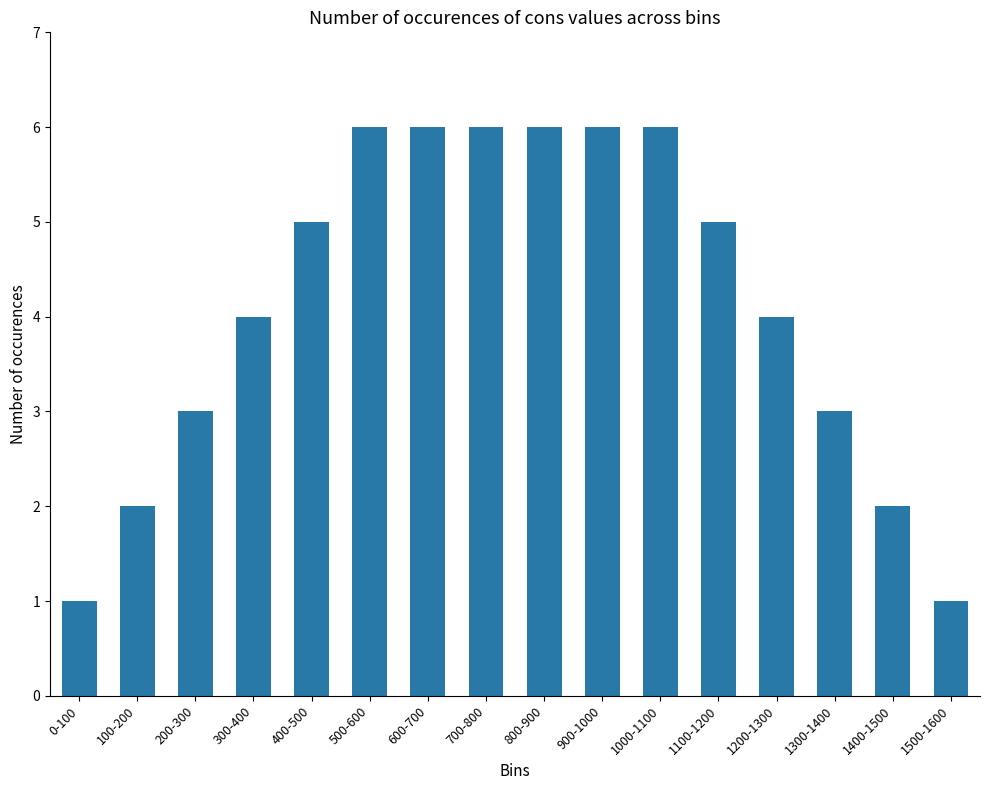

What is the difference between the maximum and minimum values?

5